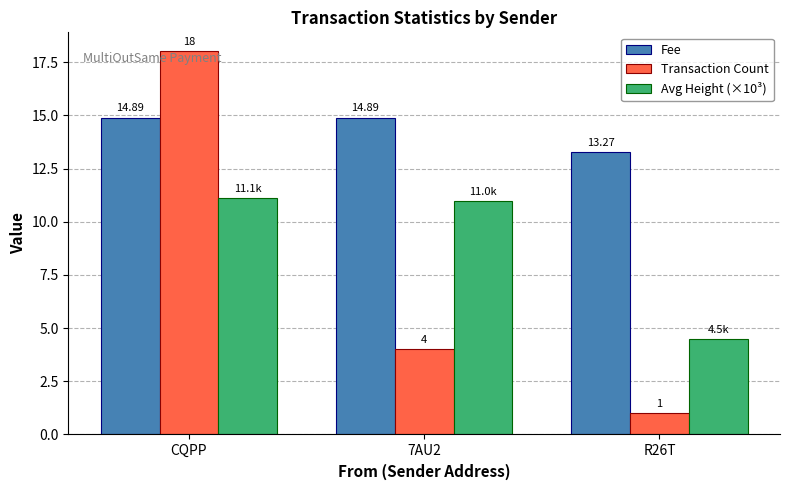

What position from the right is 7AU2?

2